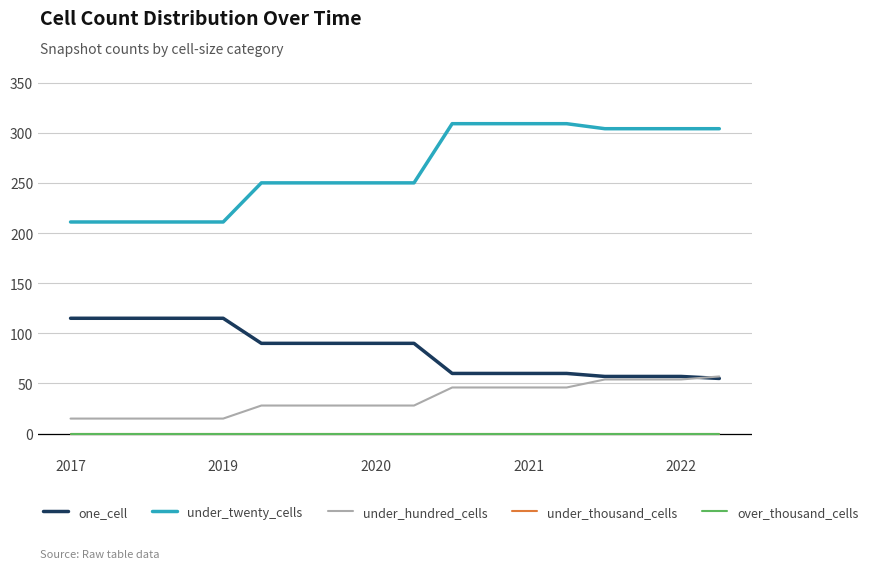

Is this an area chart (filled region under the line)?

No